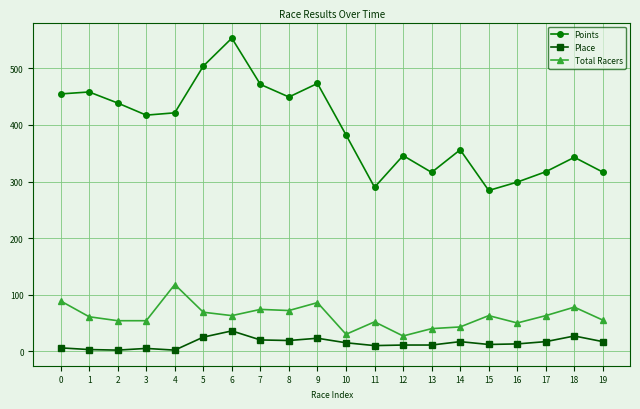

What is the difference between the maximum and minimum values in the Place series?

34.0